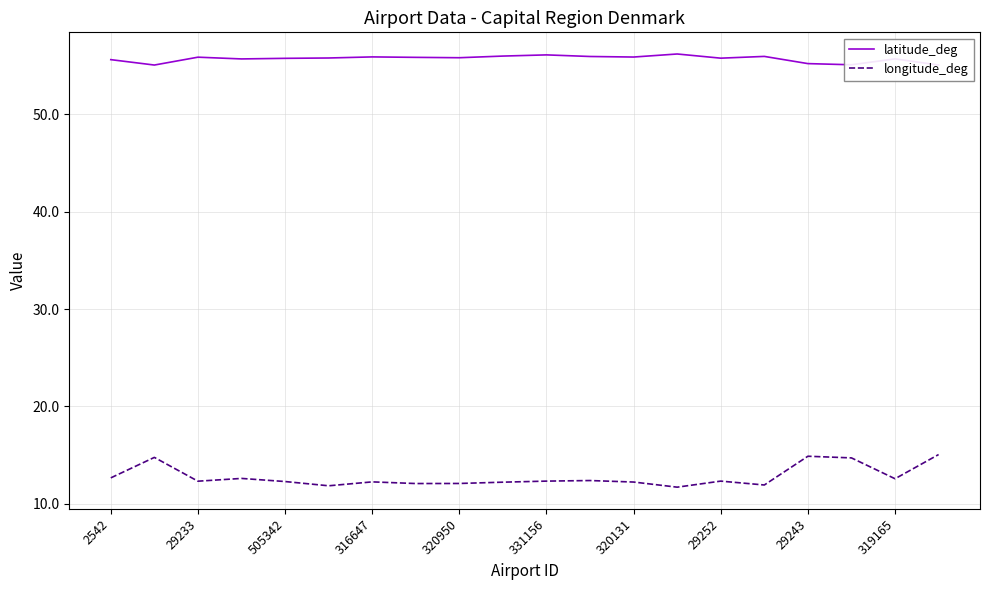

List the series in order of their peak value, highest first.

latitude_deg, longitude_deg